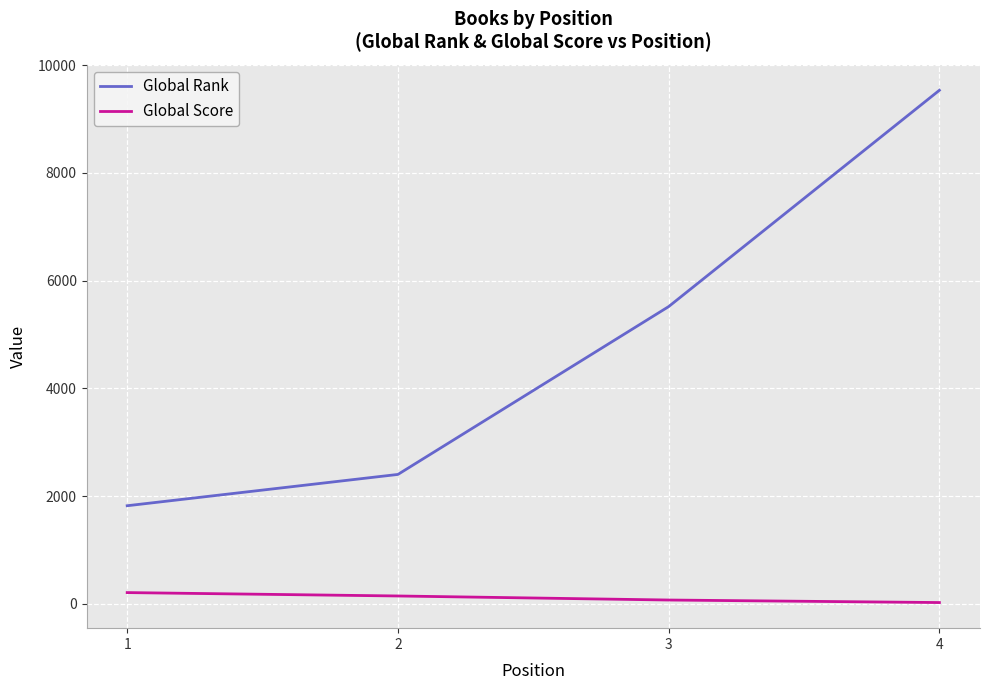

How many values in the Global Rank series are below 5518?

2